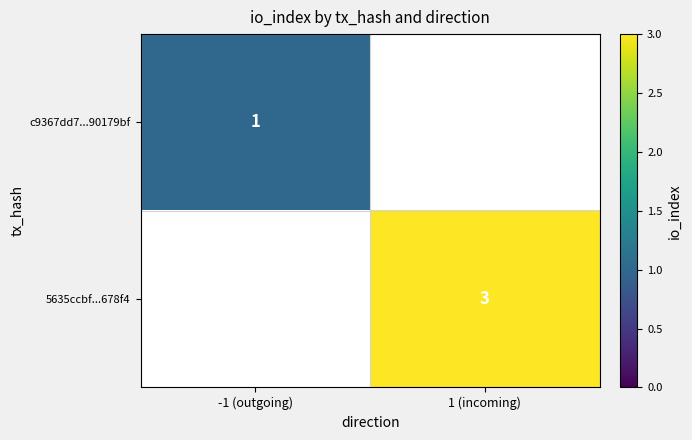

Is it true that c9367dd7...90179bf equals 0 at -1 (outgoing)?

False